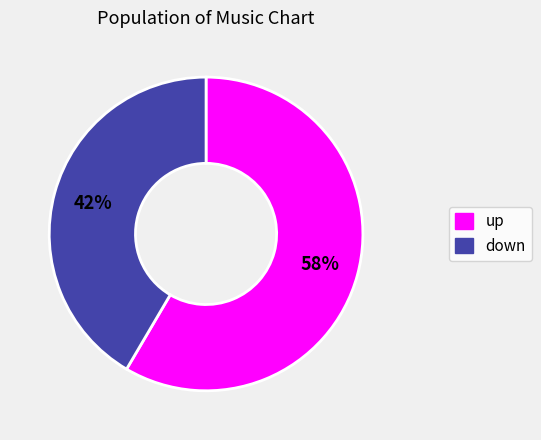

Combined, do down and up account for over 50%?

Yes